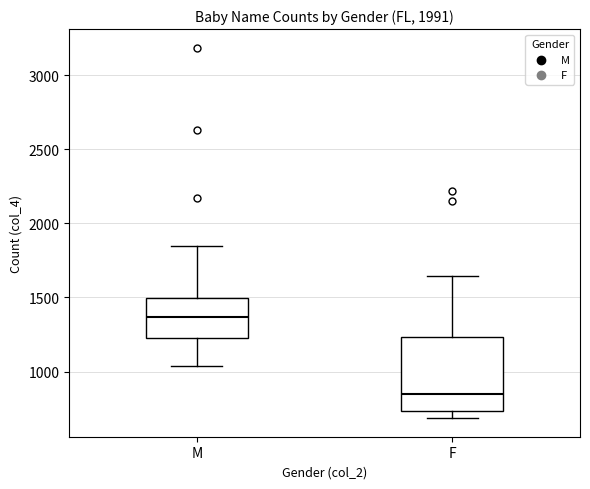

Where is the lower edge of the box for M on the y-axis? The values are not printed on the chart, so give them approximately, as read against the axis.

1250